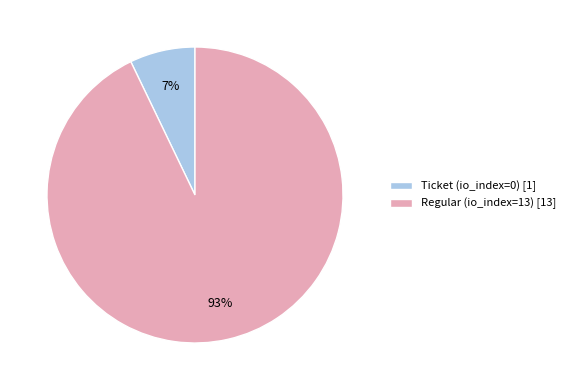

How many slices are in this pie chart?

2